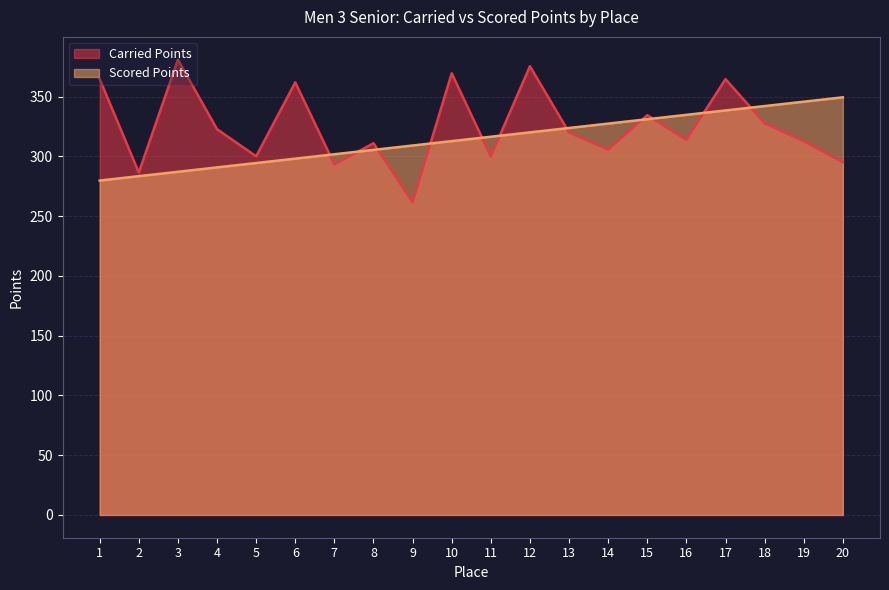

In Carried Points, how many points are lower than both neighbors (excluding endpoints)?

7